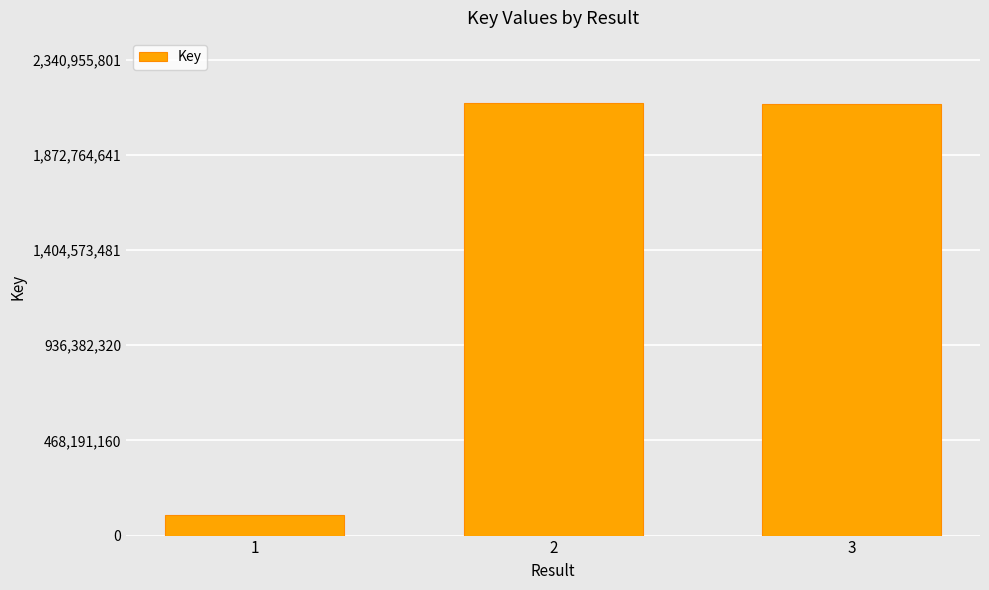

What is the greatest value displayed?

2128141638